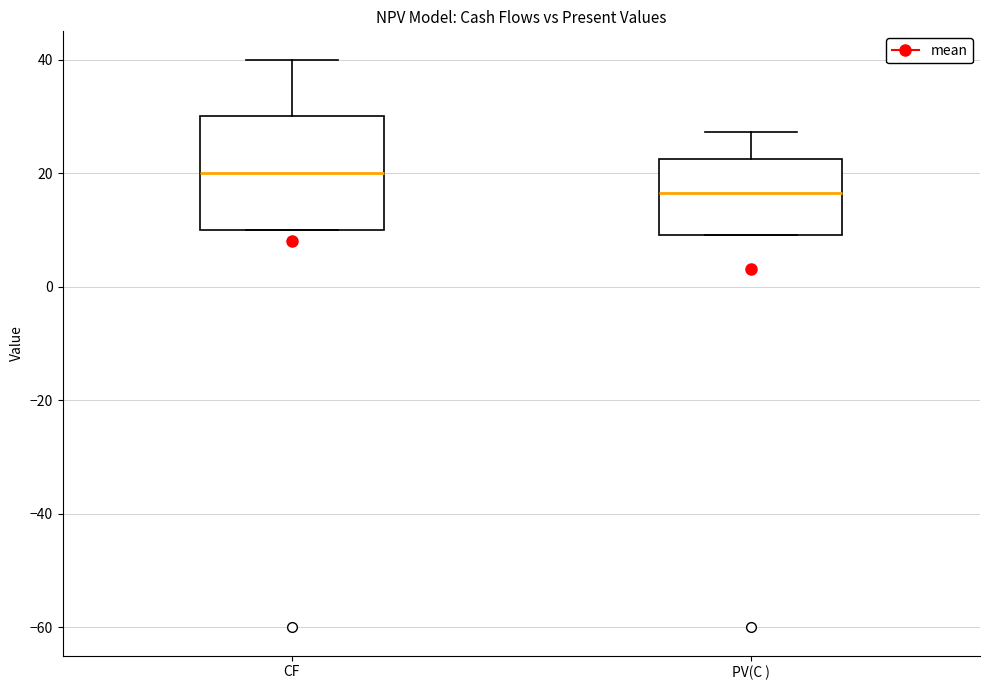

Reading left to right, read every box against the y-axis: the position of its median line, the range the box covers, and the ends of its whiskers. The values are not printed on the chart, so give them approximately, as read against the axis.

CF: median 20, box 10 to 30, whiskers 10 to 40
PV(C ): median 16, box 10 to 22, whiskers 10 to 28